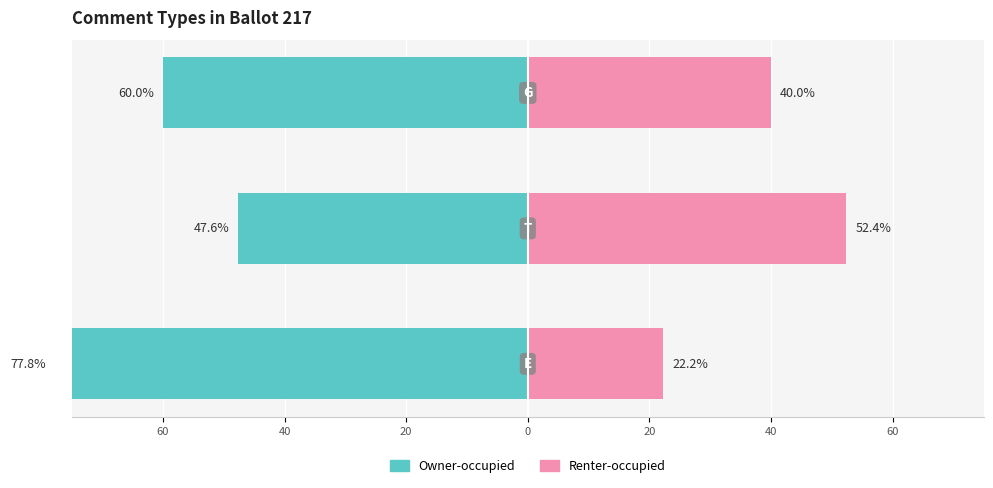

The Owner-occupied series shows -25.1 at 40. True or false?

False